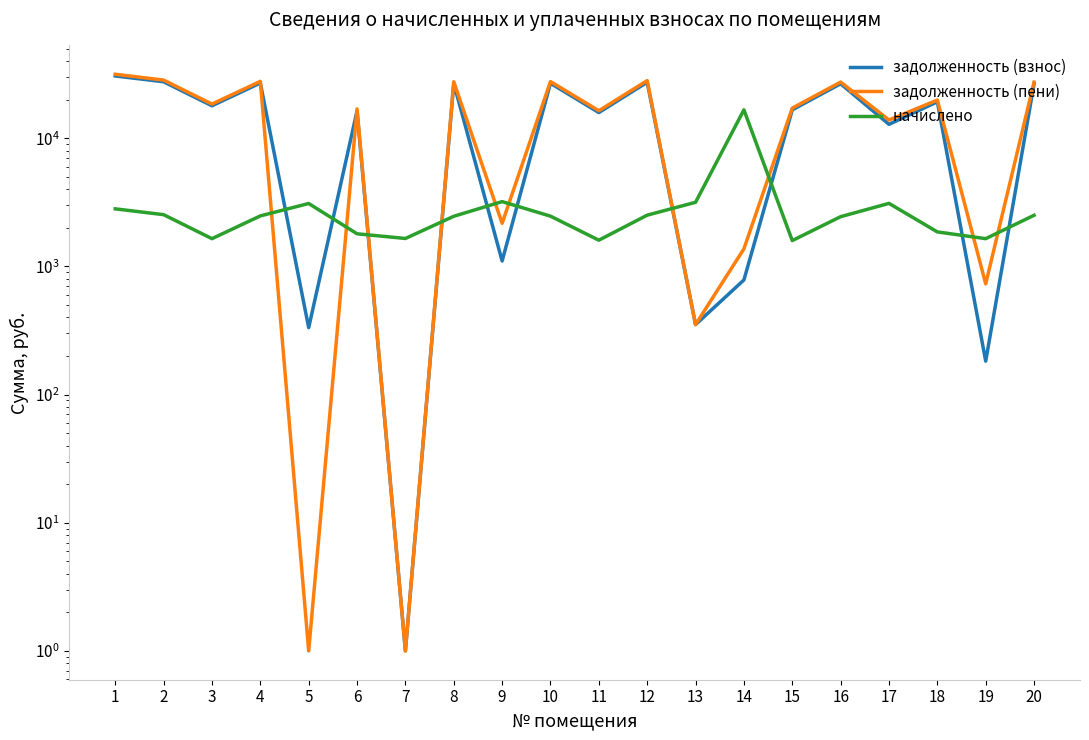

At which category does the chart reach its minimum across all series?

7